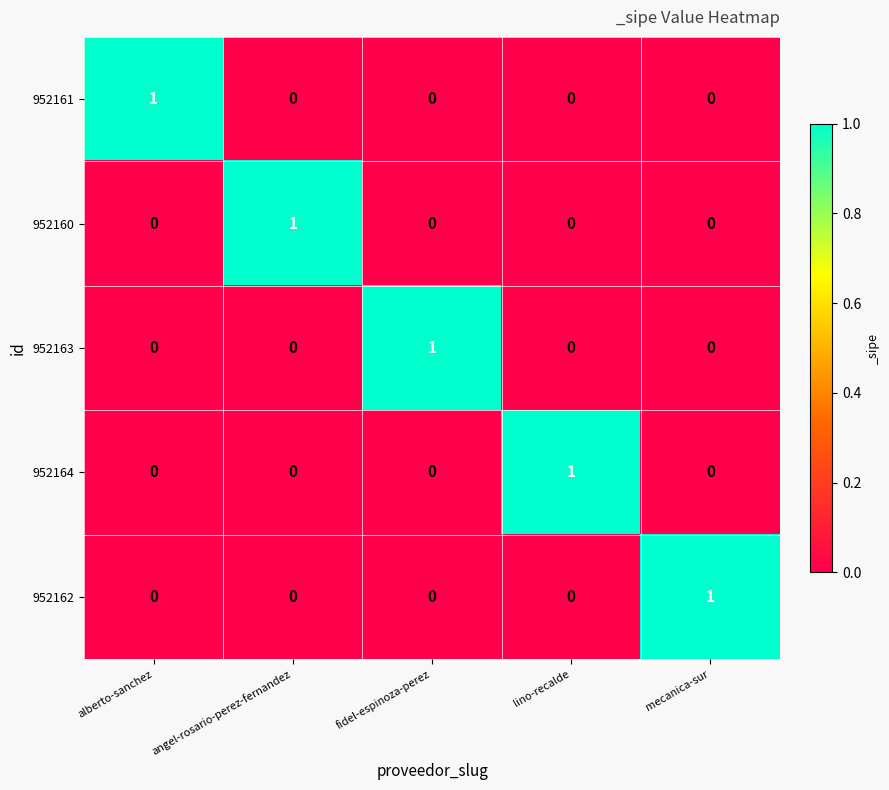

How many 952163 values are between 0 and 1?

5